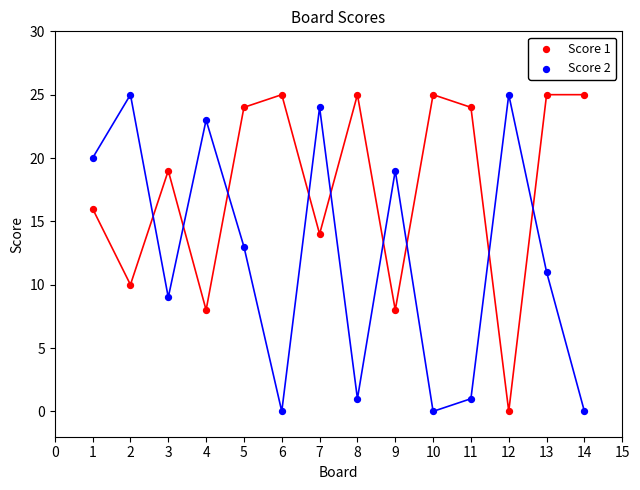

What is the X range (max minus min) for the scatter plot?

13